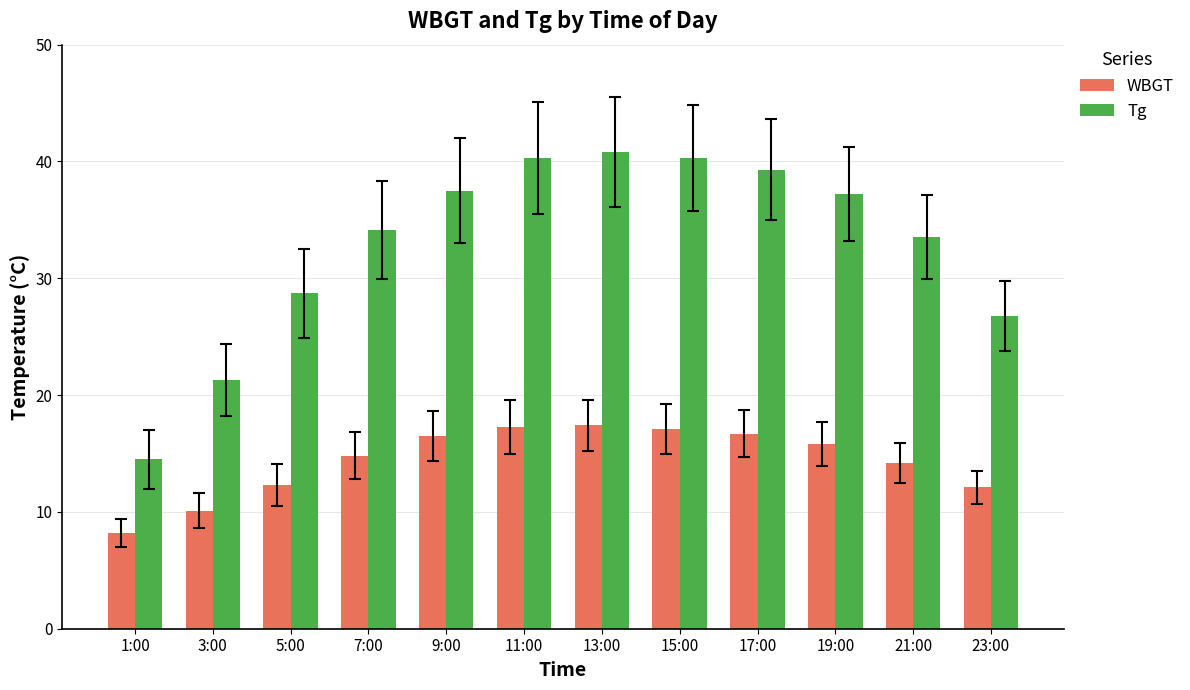

How many bars are there in each group?

2